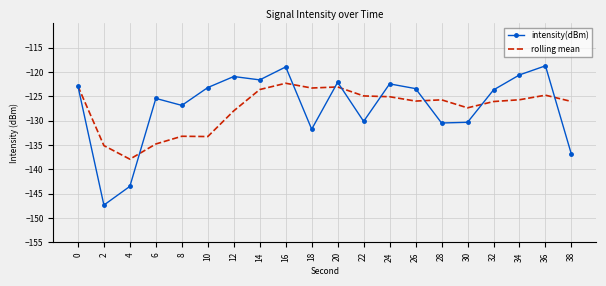

What value does the intensity(dBm) series have at 12?

-120.9